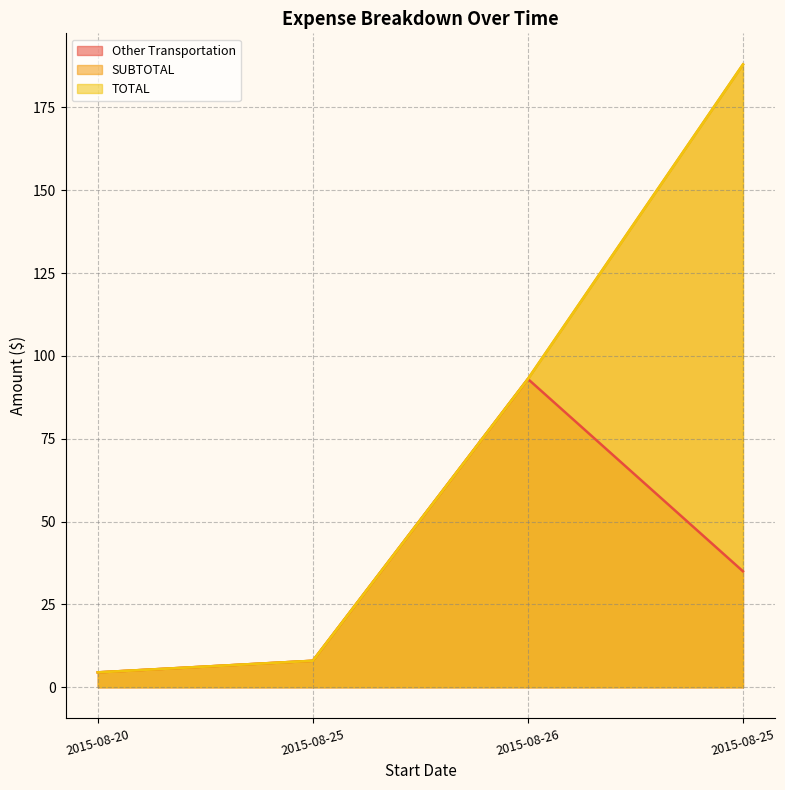

The value of TOTAL at 2015-08-26 is 93.0. True or false?

True